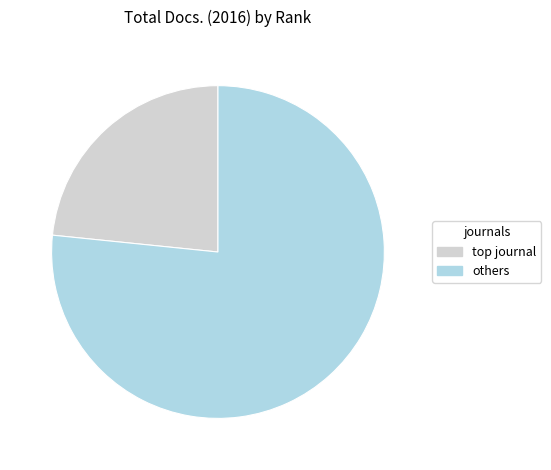

Rank the categories by value from lowest to highest.

top journal, others